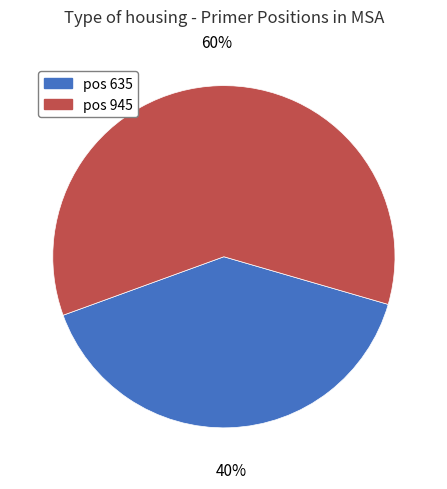

Which slice represents more than half of the pie?

pos 945